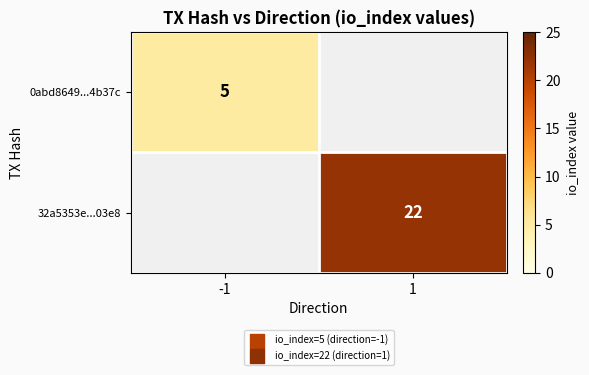

The value of 32a5353e...03e8 at 1 is 9. True or false?

False